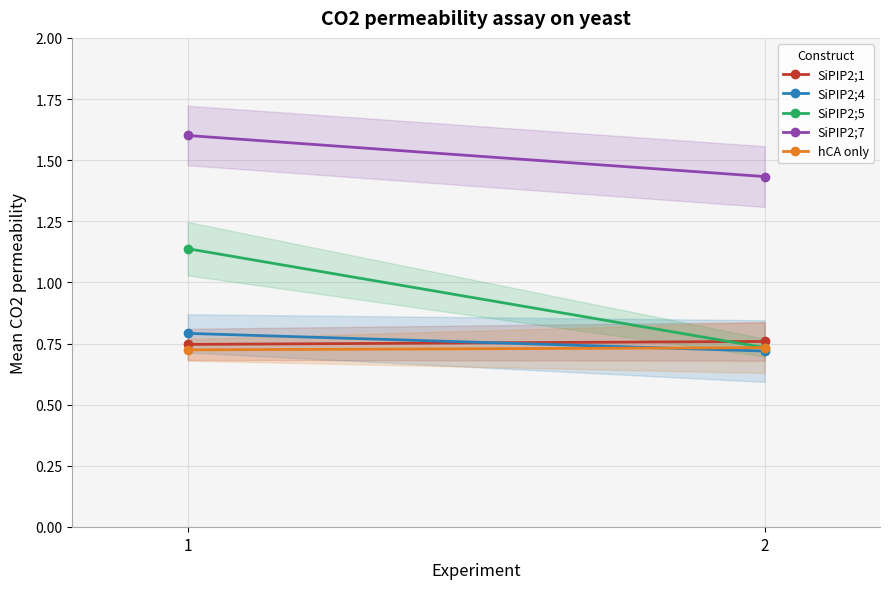

Reading left to right, what are all the values shown in this chart?

SiPIP2;1: 0.7	0.8
SiPIP2;4: 0.8	0.7
SiPIP2;5: 1.1	0.7
SiPIP2;7: 1.6	1.4
hCA only: 0.7	0.7